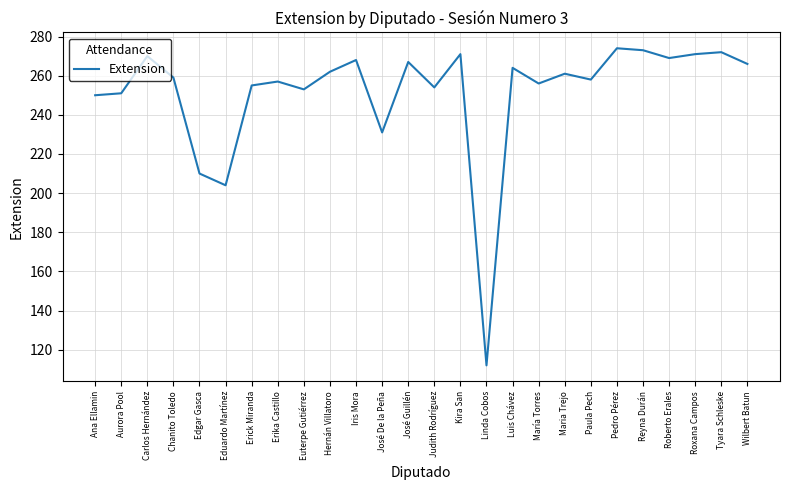

At which label does the data first exceed 261?

Carlos Hernández